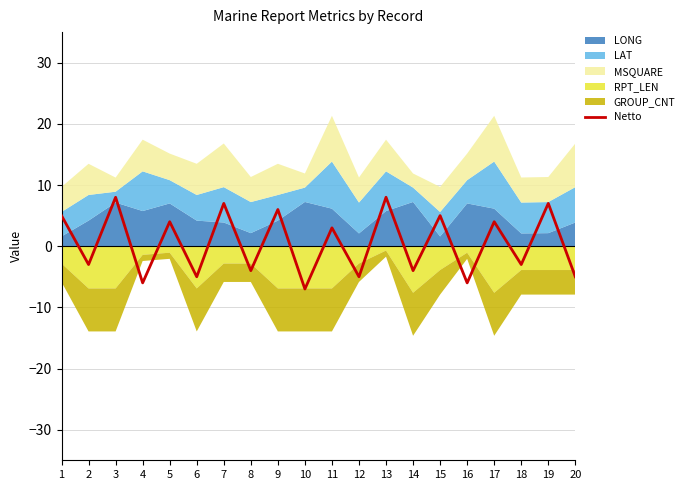

How many positive values are there?

10